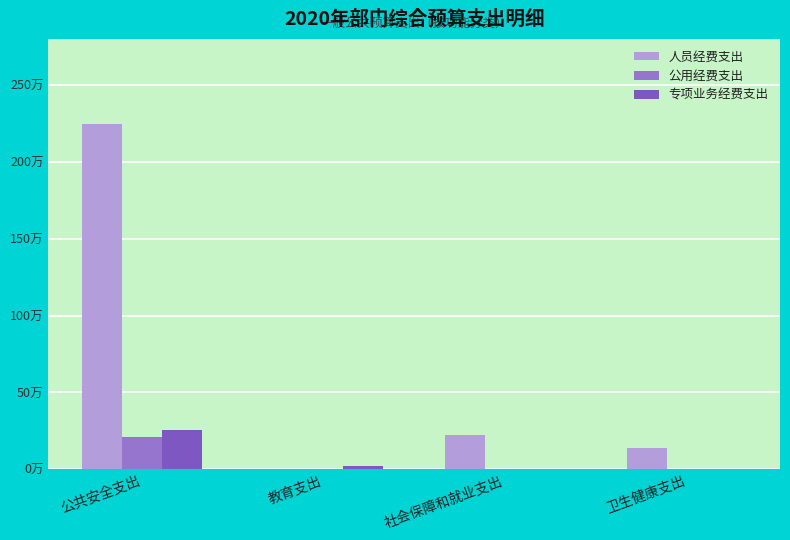

Which series has the largest total across all categories?

人员经费支出